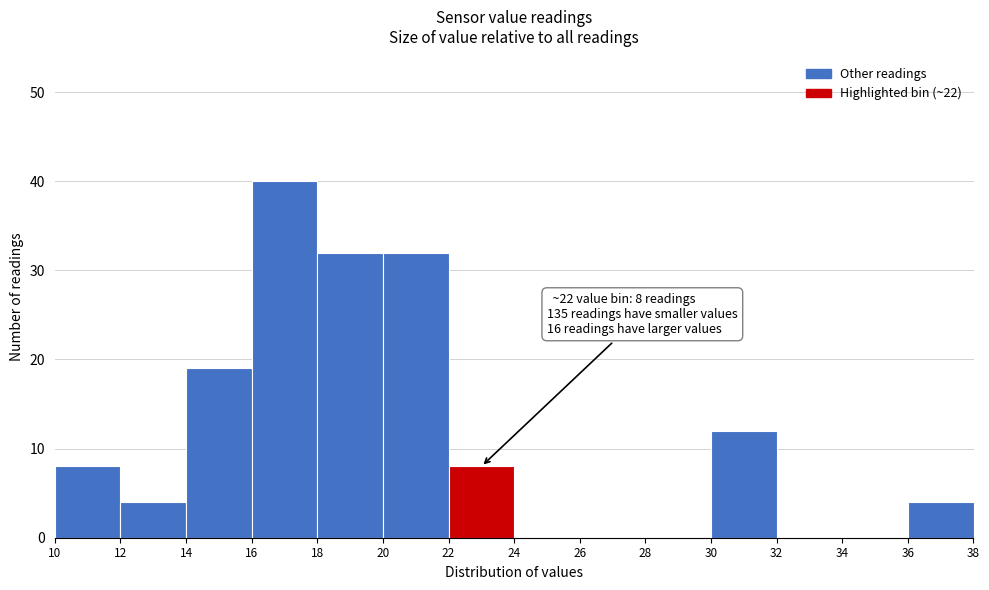

Which range on the x-axis has the tallest bar?

16 to 18